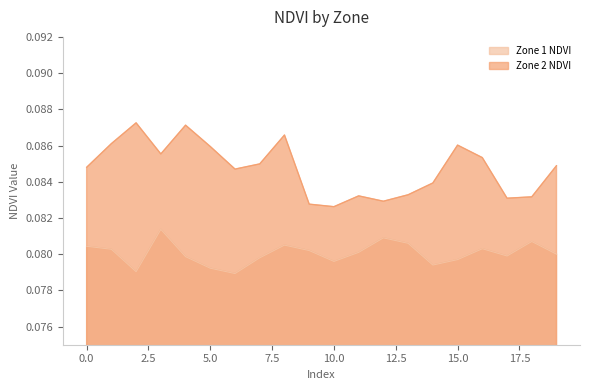

What is the sum of the Zone 2 NDVI values at 3 and 4?

0.2